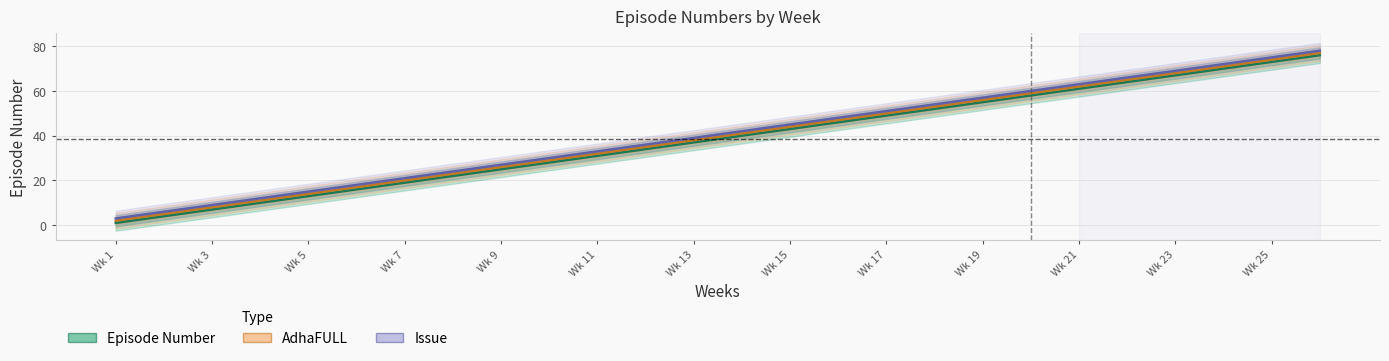

Rank the series by their maximum value, from lowest to highest.

Episode Number, AdhaFULL, Issue